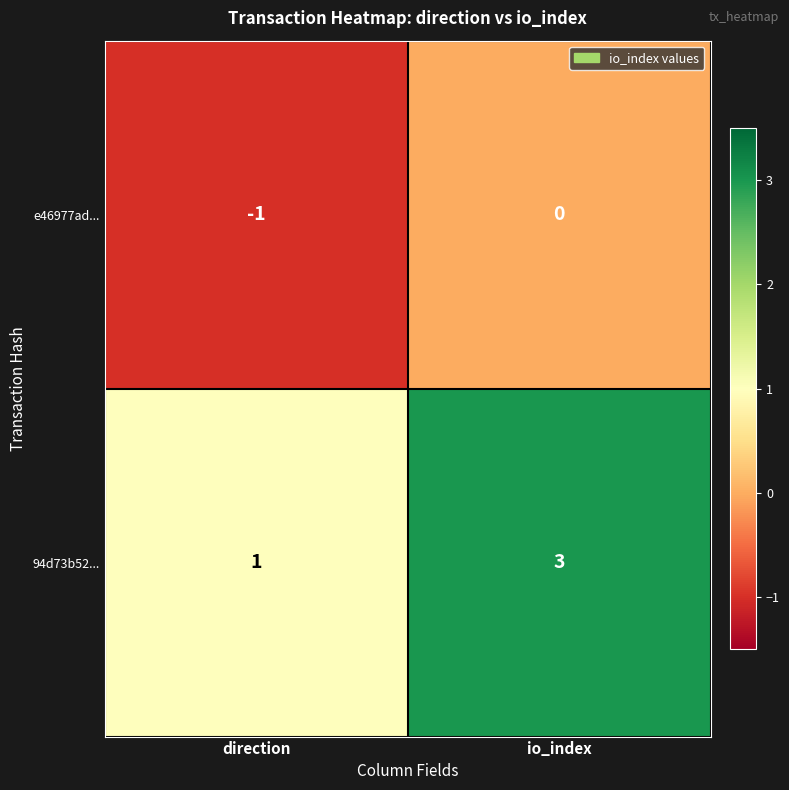

Count the number of categories in the chart.

2